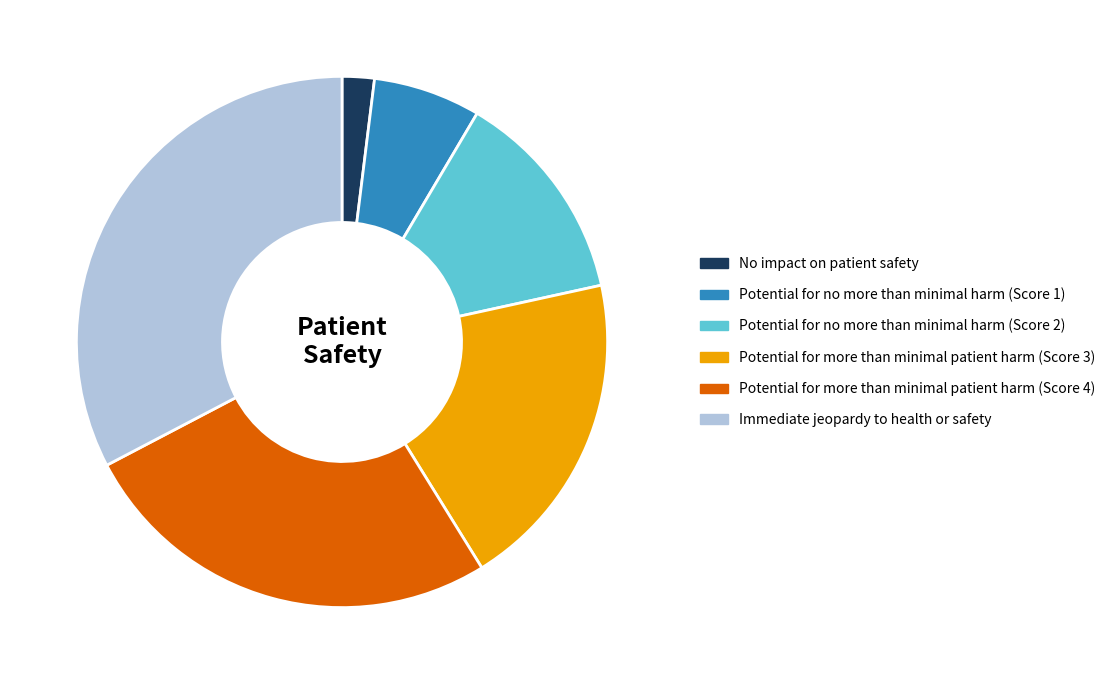

Is the sum of Immediate jeopardy to health or safety and Potential for no more than minimal harm (Score 2) greater than half?

No